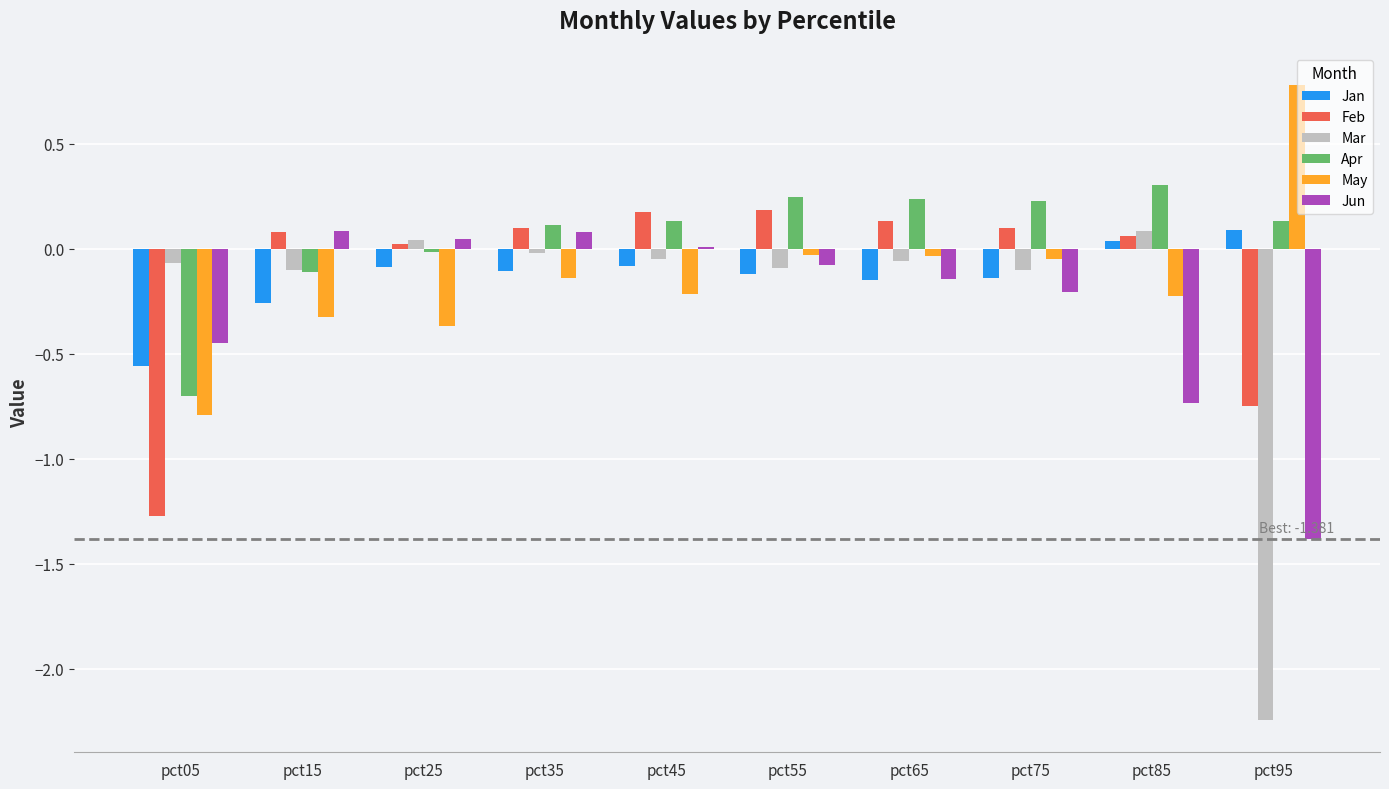

Is the value of Jun at pct45 greater than the value of Jan at pct65?

Yes